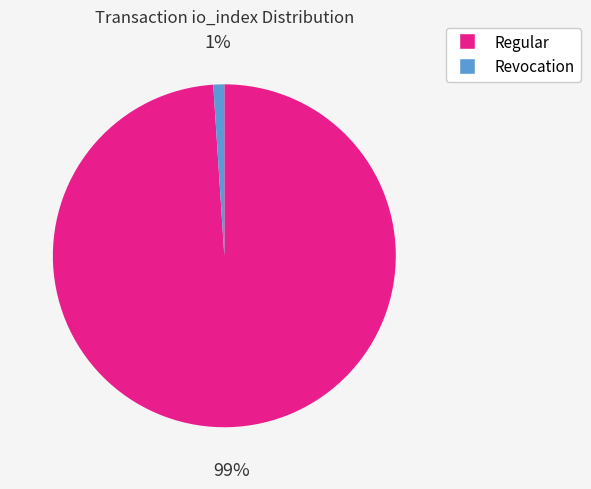

Which has a higher value, Revocation or Regular?

Regular